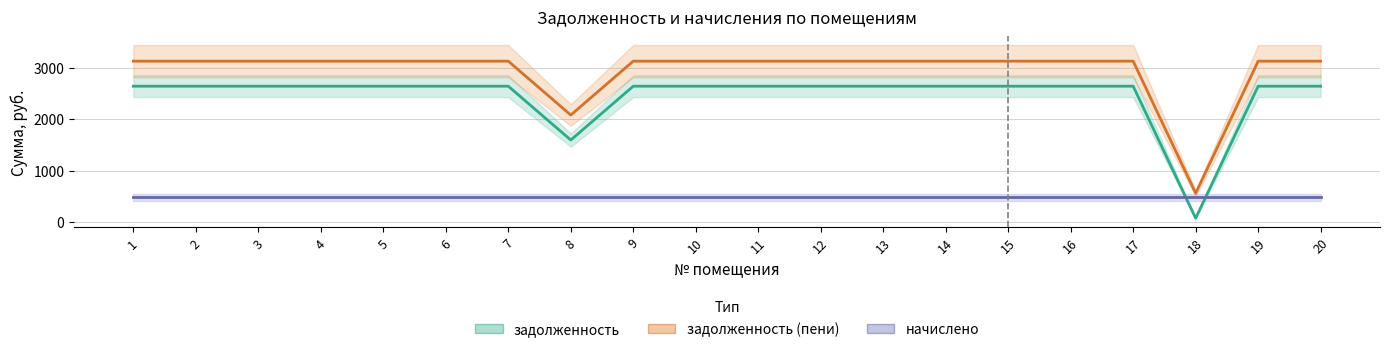

Is it true that задолженность equals 2646.0 at 9?

True